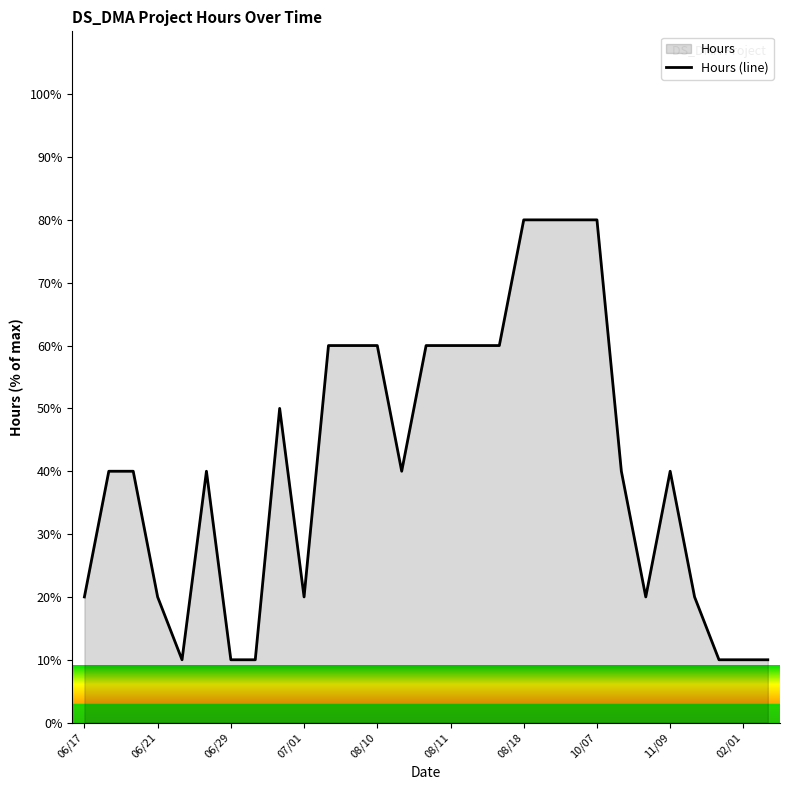

What is the smallest value displayed?

10